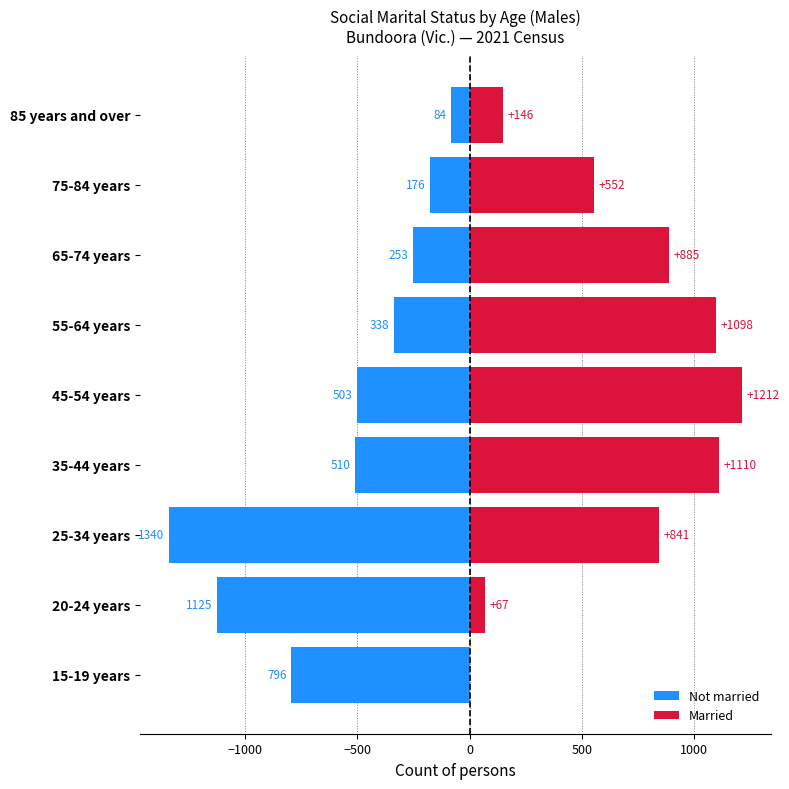

At how many categories does at least one series exceed -736?

9